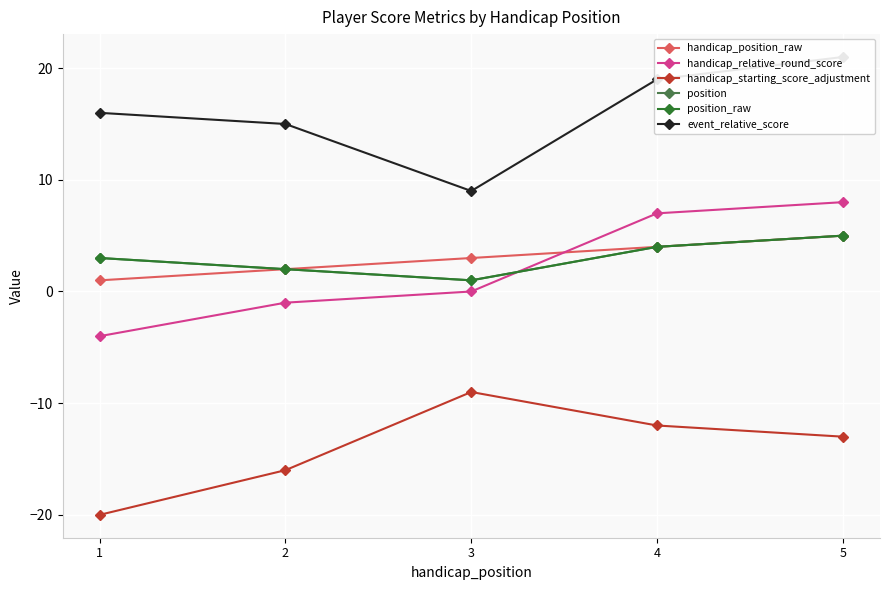

At how many categories does at least one series exceed -11?

5